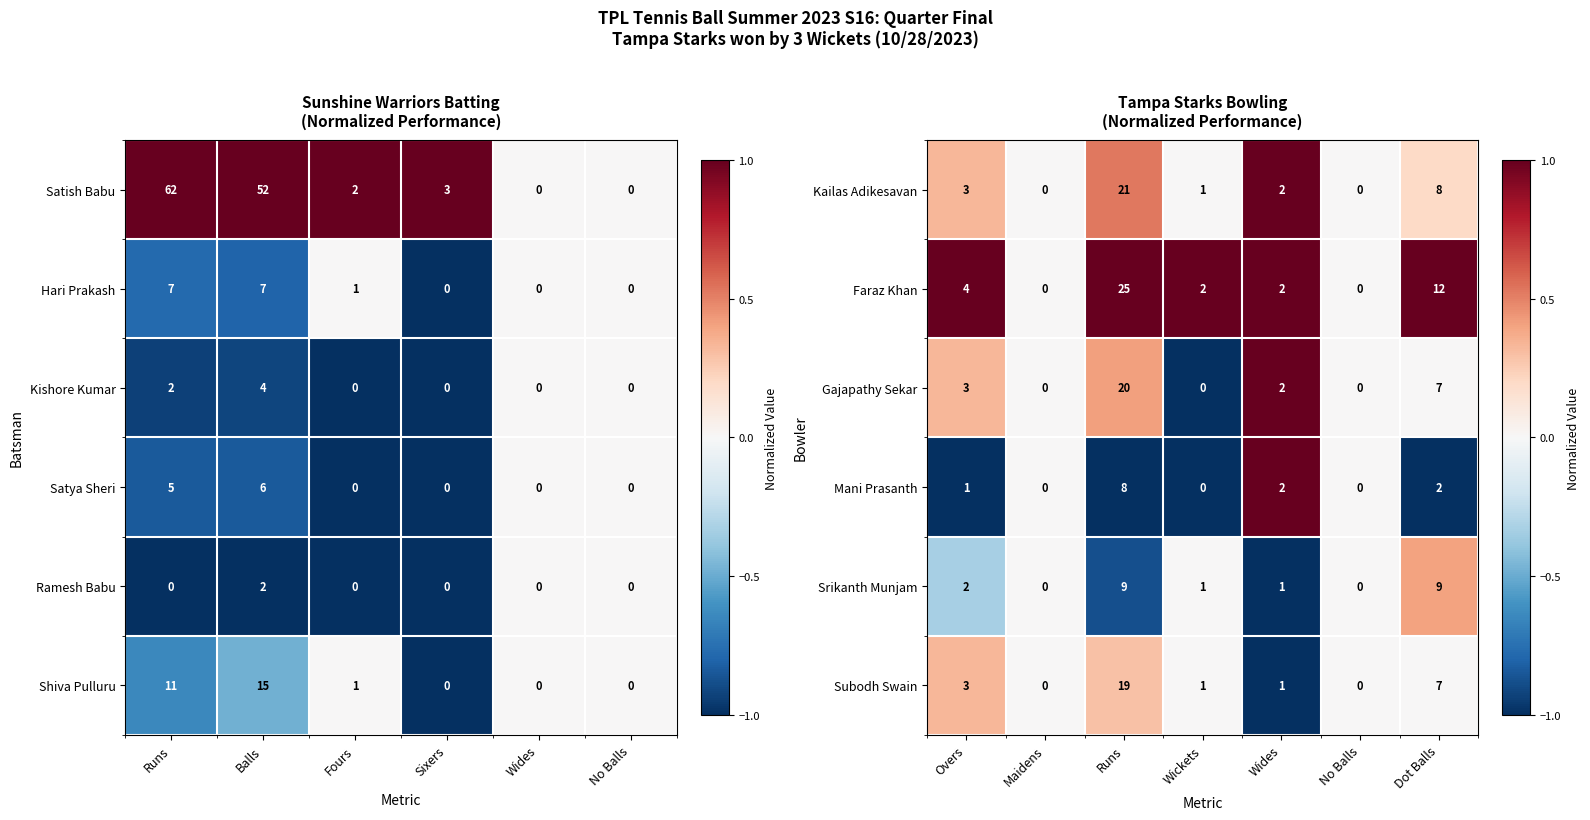

How many data points in Faraz Khan are less than 2?

2